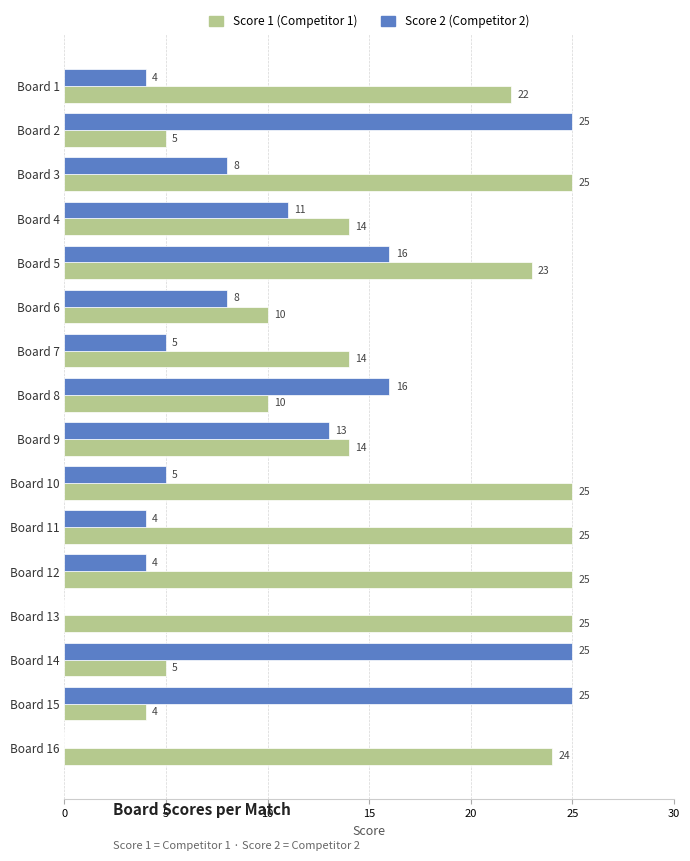

What is the total value across all series at Board 1?

26